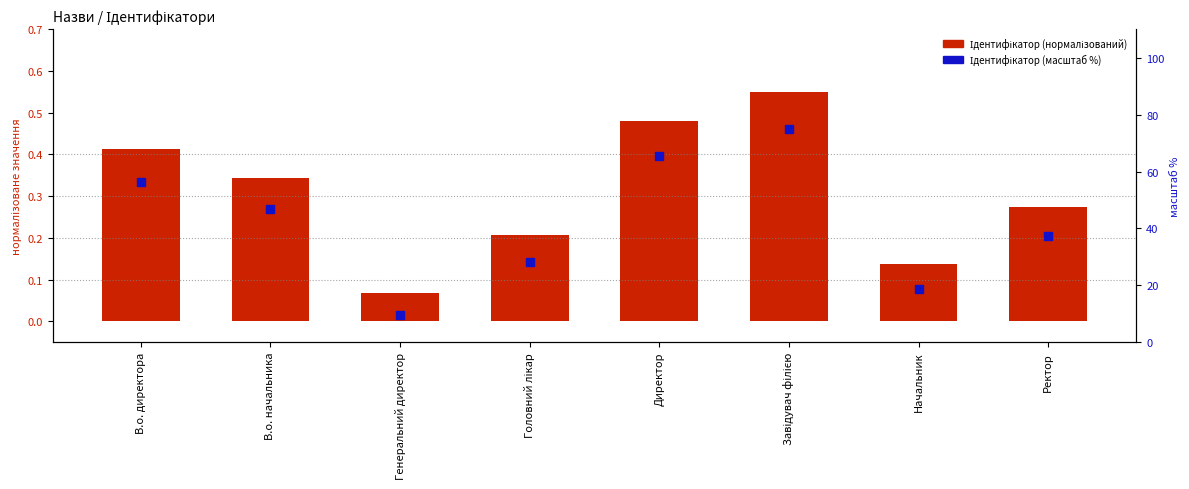

At which category is the sum across all series the highest?

Завідувач філією